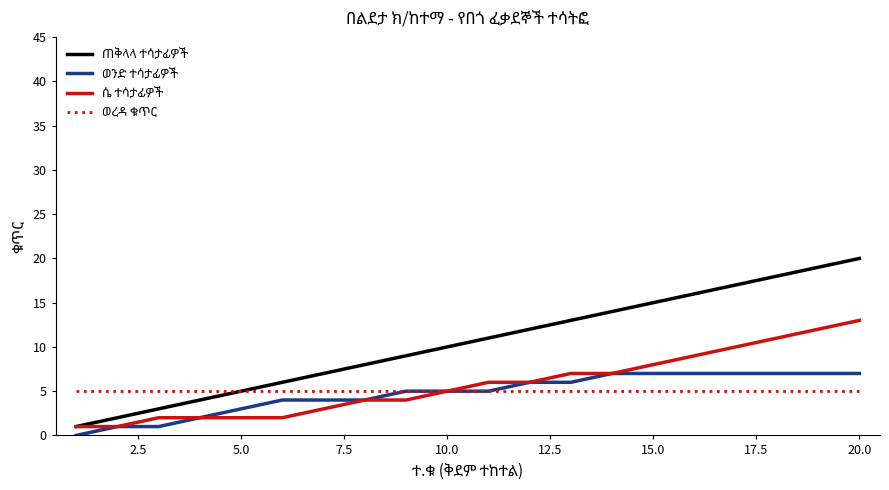

What is the maximum value shown in the chart?

20